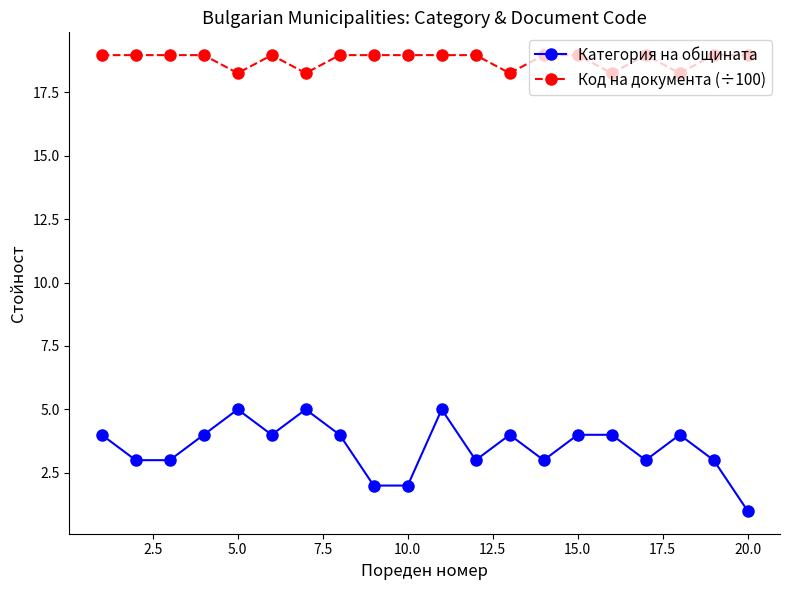

True or false: Код на документа (÷100) and Категория на общината cross at least once.

False